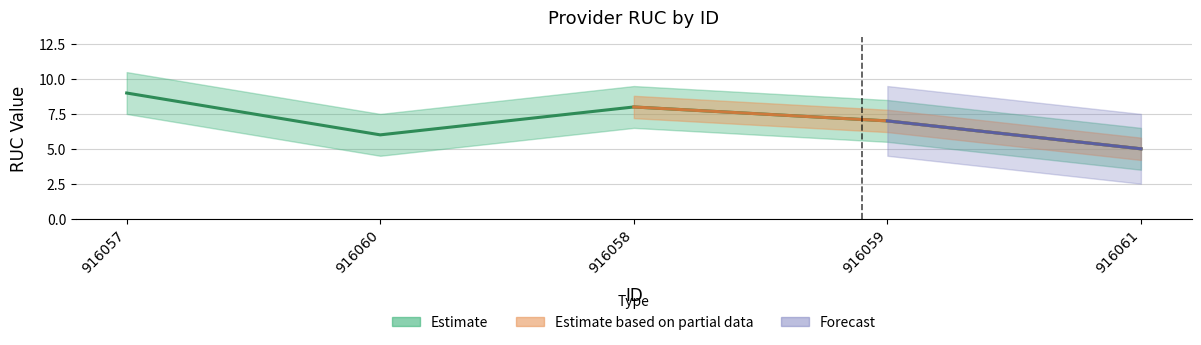

True or false: the data shows 9 at 916057.

True